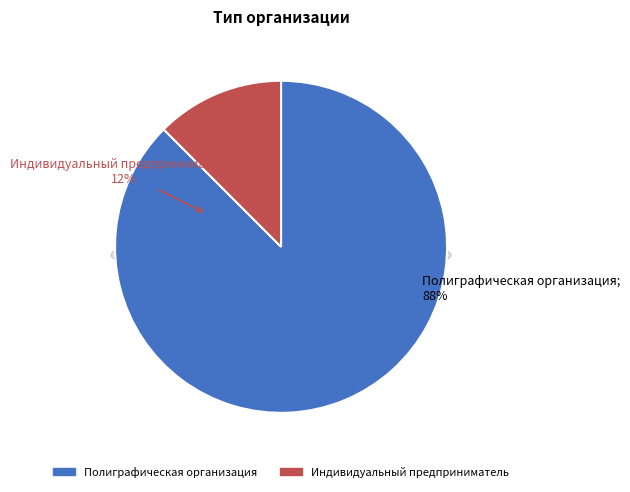

Is there any slice that represents more than half of the pie?

Yes